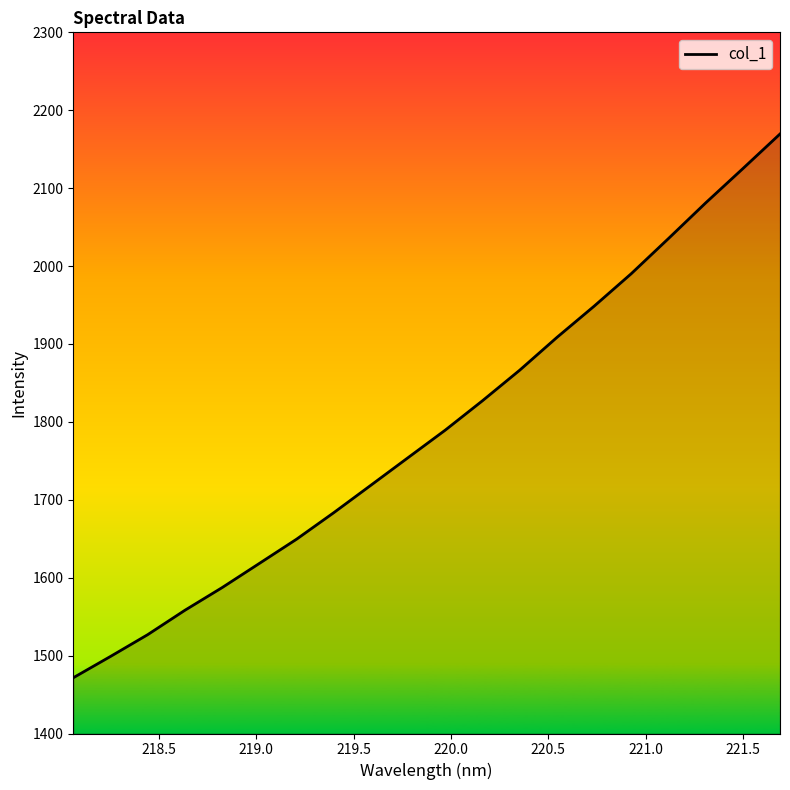

What is the difference between the maximum and minimum values?

698.0